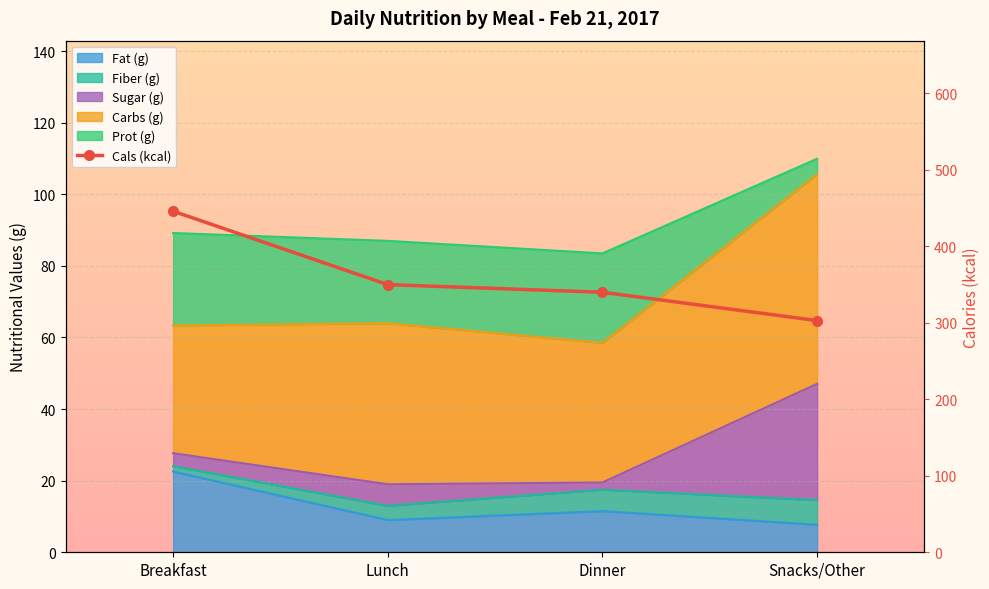

How many values are below 350?

2